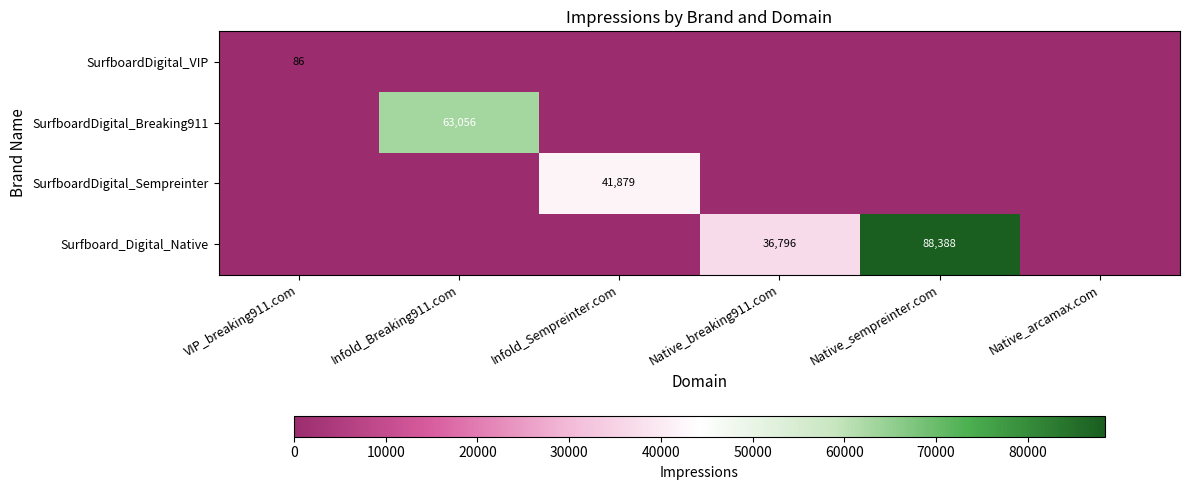

The Surfboard_Digital_Native series shows 36796 at Native_breaking911.com. True or false?

True